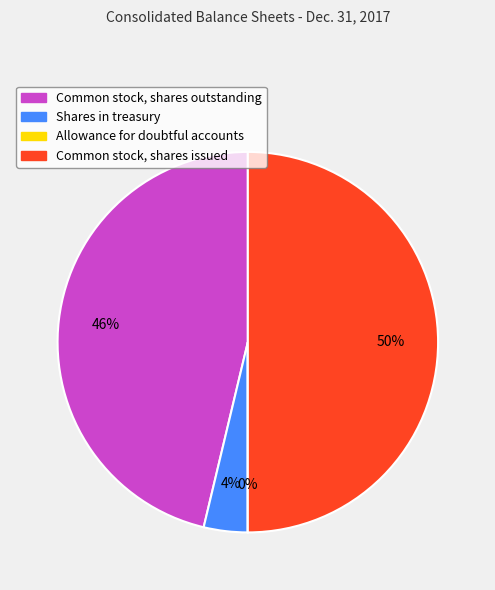

Is it true that Common stock, shares issued is 41% of the pie?

False